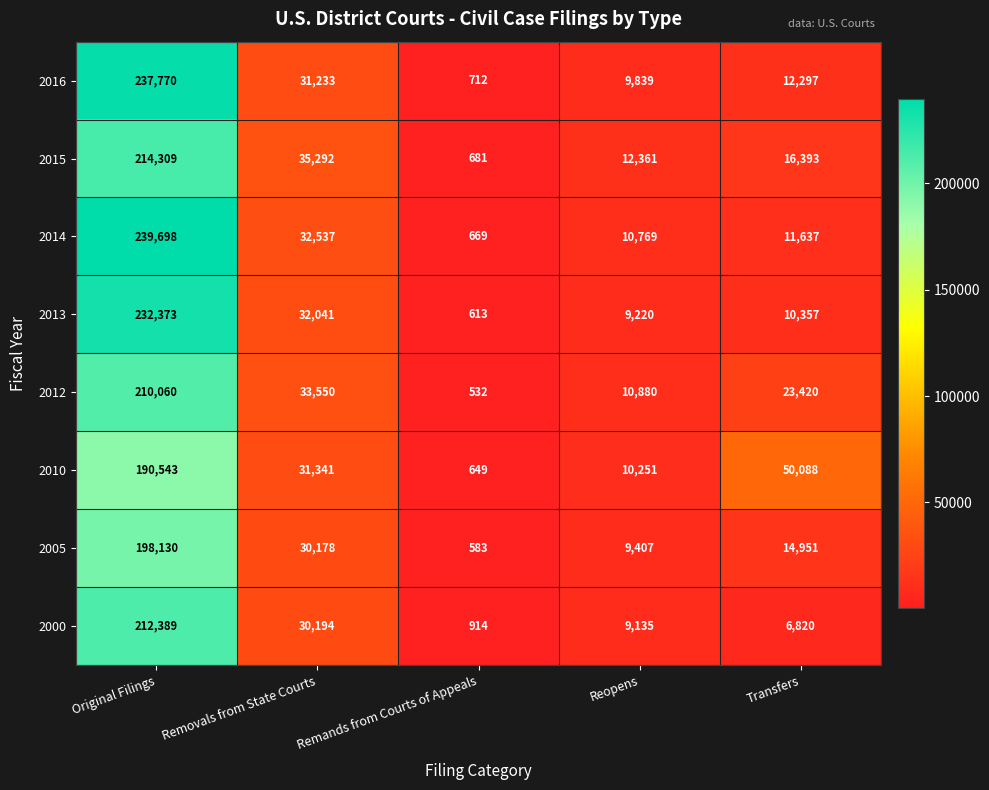

What is the lowest value of the 2016 series?

712